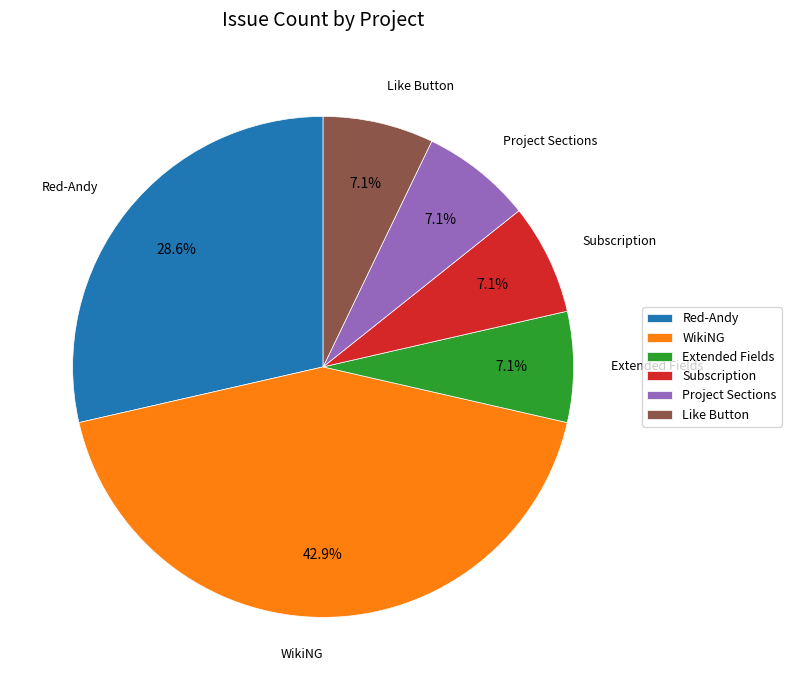

To the nearest percent, what percentage of the pie is Subscription?

7%